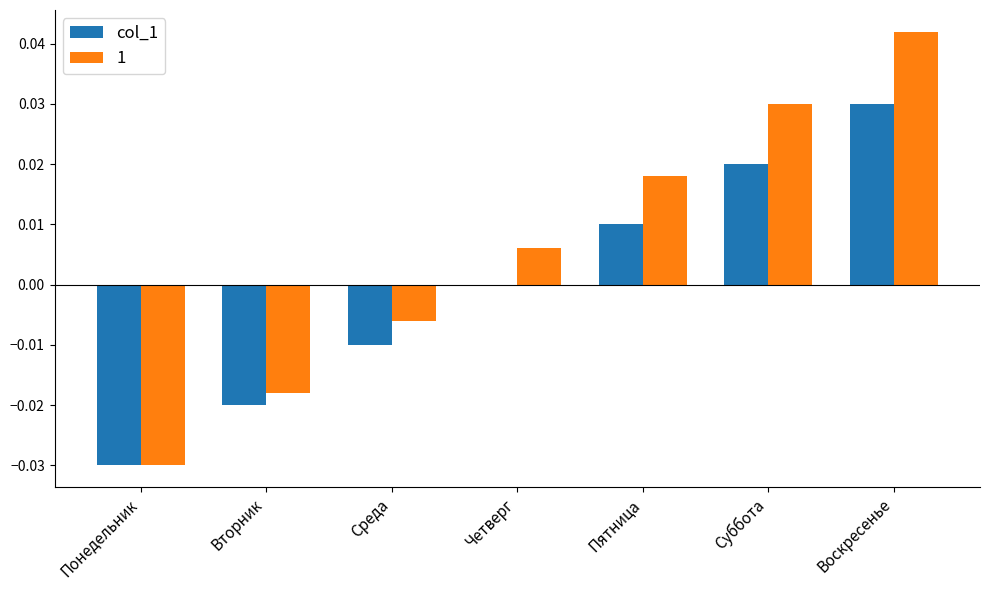

Is the value of col_1 at Пятница greater than the value of 1 at Пятница?

No